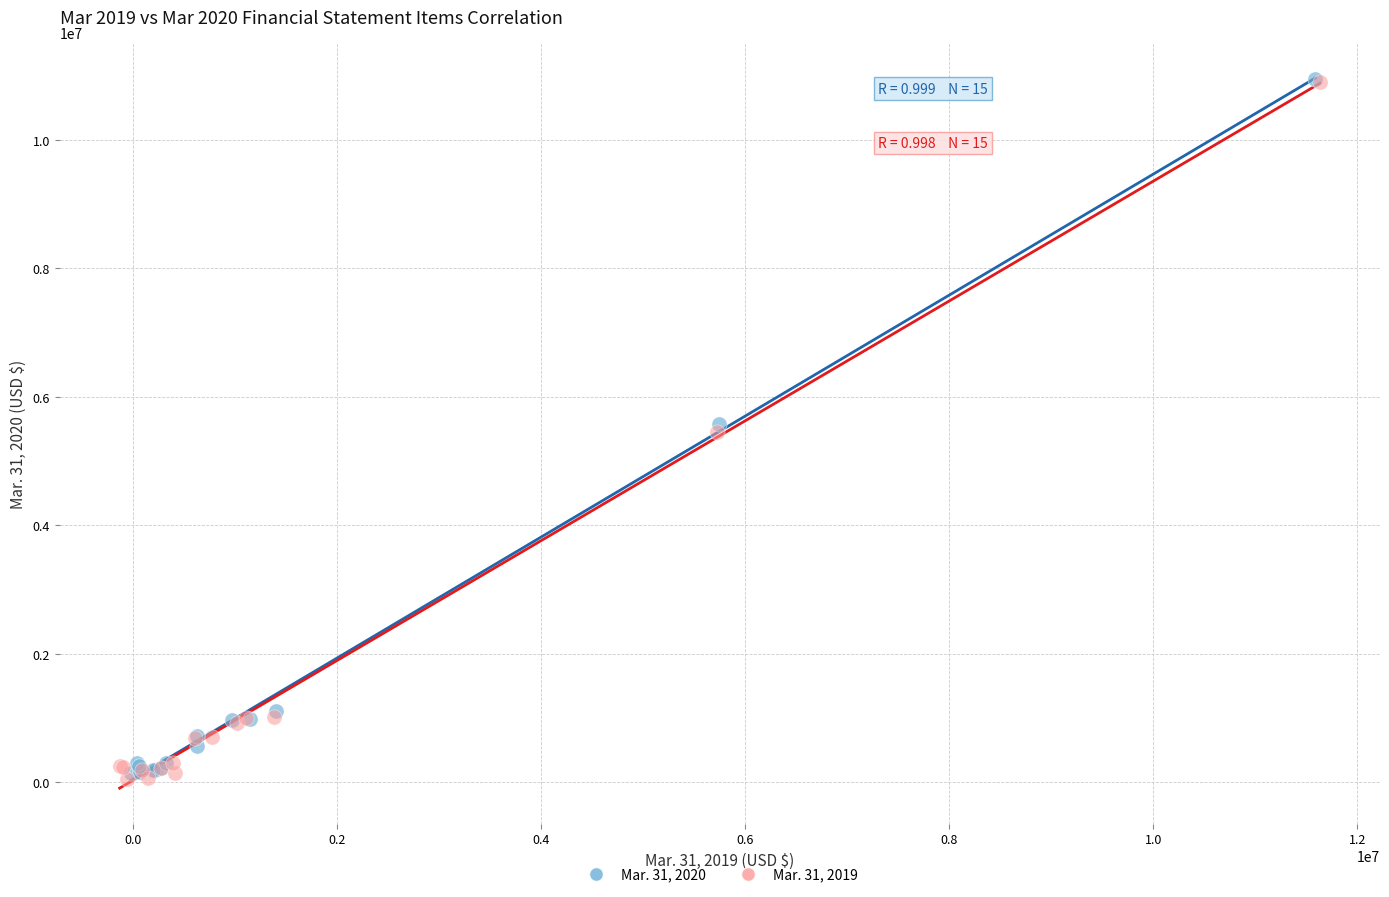

What are all the series names shown in the legend?

Mar. 31, 2020, Mar. 31, 2019